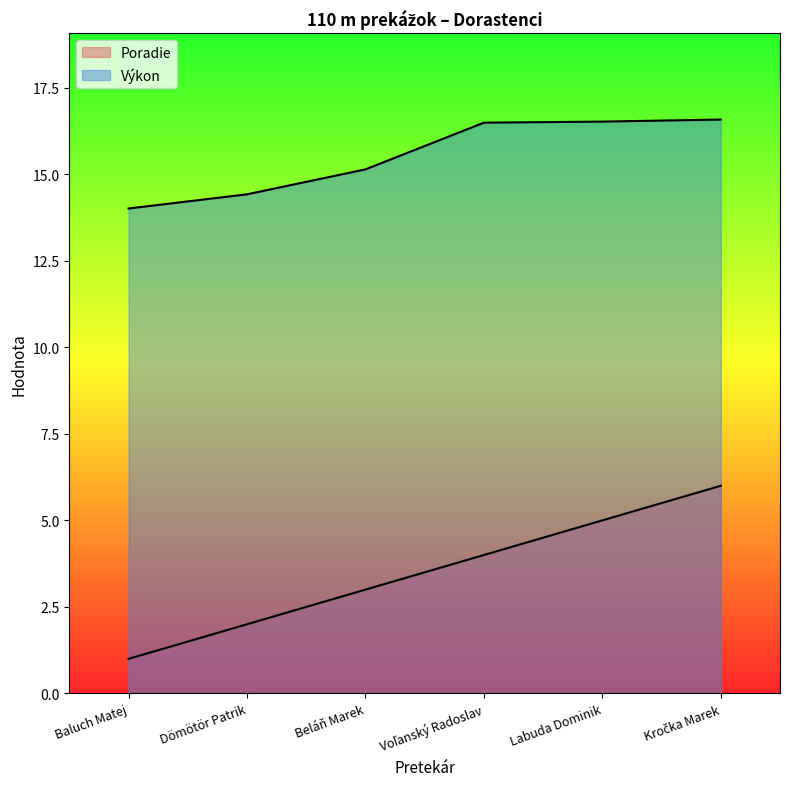

What is the total value across all series at Beláň Marek?

18.1